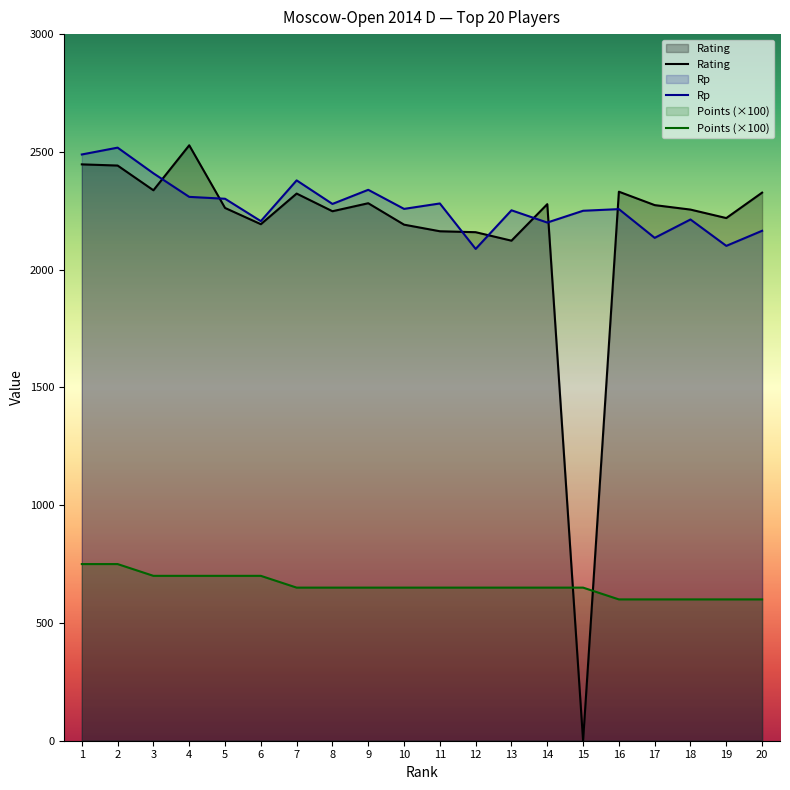

Rank the categories by Rp value from lowest to highest.

12, 19, 17, 20, 14, 6, 18, 15, 13, 16, 10, 8, 11, 5, 4, 9, 7, 3, 1, 2